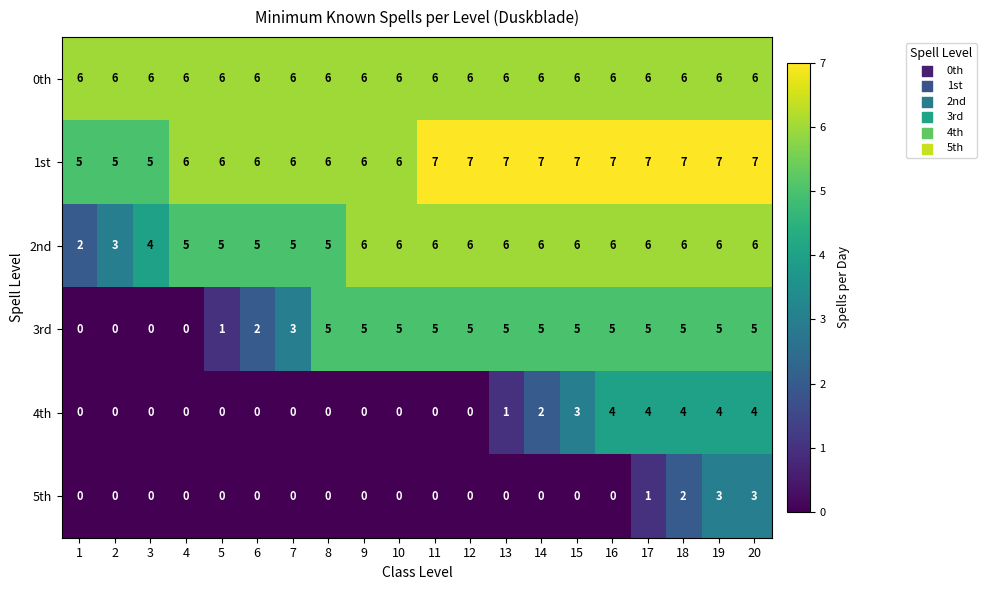

What value does the 3rd series have at 17?

5